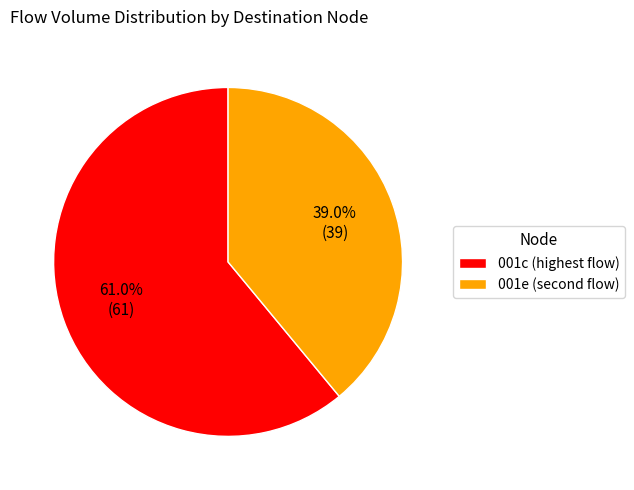

Count the number of slices in the pie.

2